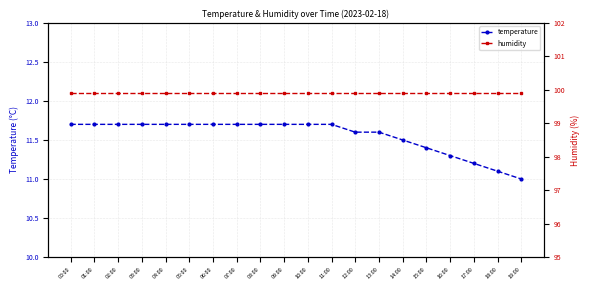

True or false: temperature and humidity intersect in this chart.

False